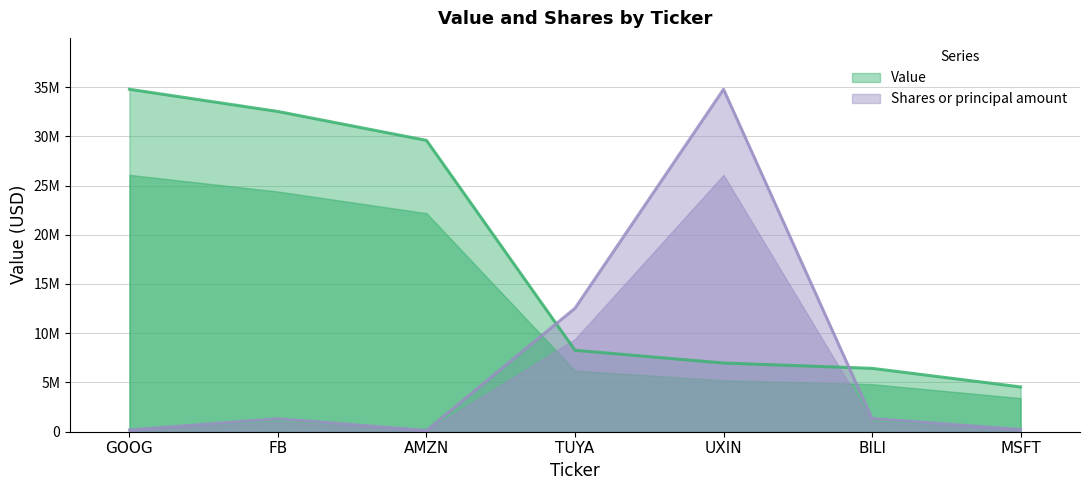

Between which two adjacent categories do Value and Shares or principal amount first intersect?

AMZN and TUYA